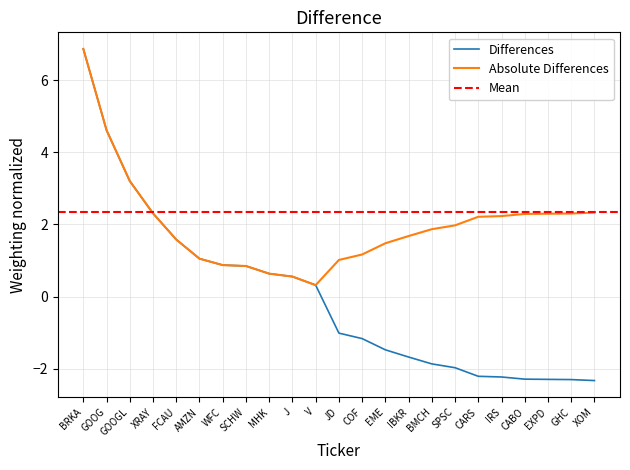

Reading left to right, transcribe all the data shown in this chart.

6.9	4.6	3.2	2.3	1.6	1.0	0.9	0.8	0.6	0.6	0.3	-1.0	-1.2	-1.5	-1.7	-1.9	-2.0	-2.2	-2.2	-2.3	-2.3	-2.3	-2.3